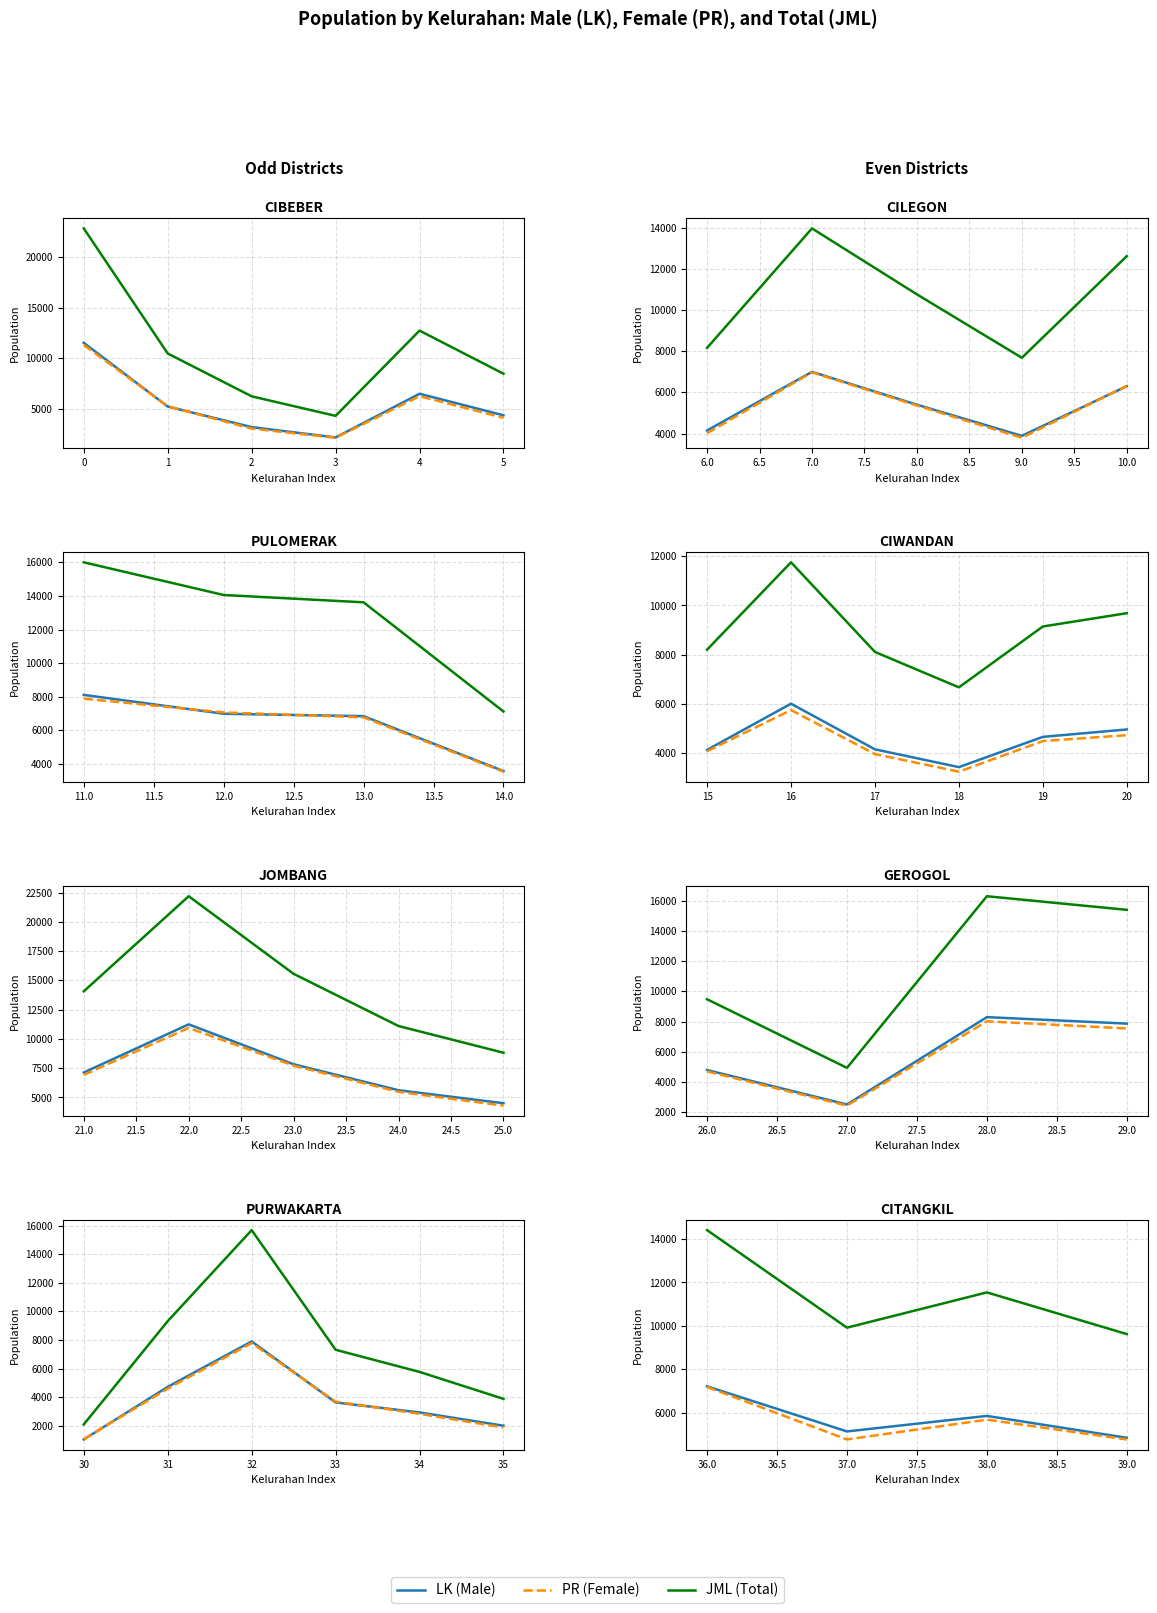

How many interior local peaks does the LK (Male) series have?

1